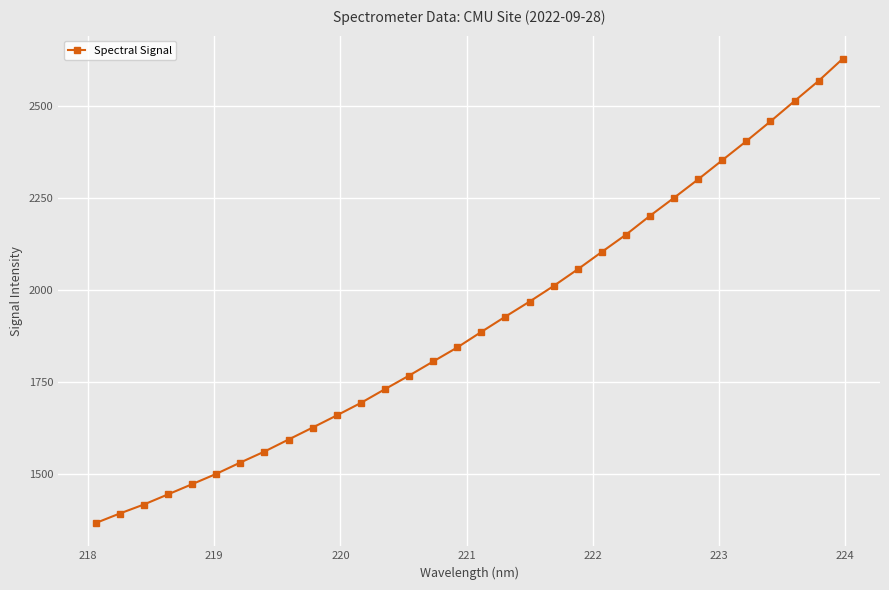

What is the smallest value displayed?

1368.0